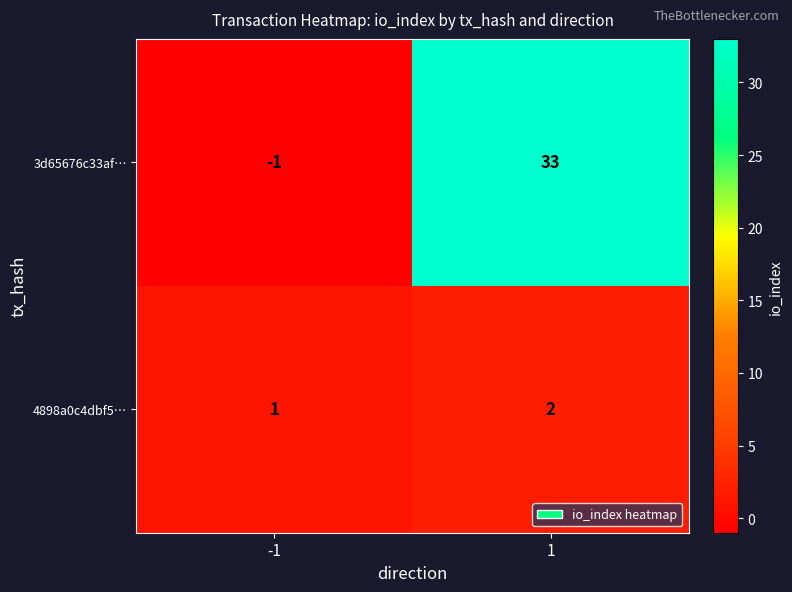

How many series are shown in this chart?

2